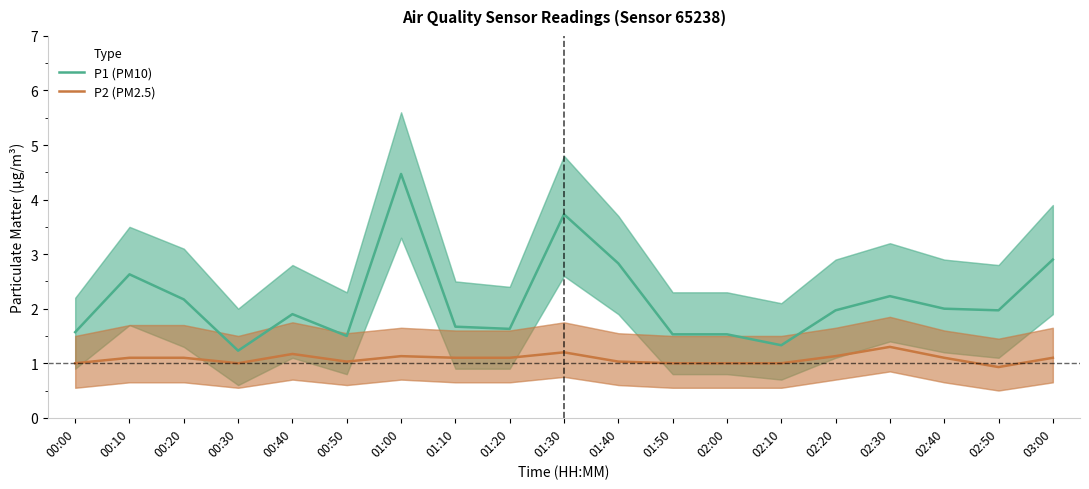

Is this an area chart (filled region under the line)?

No